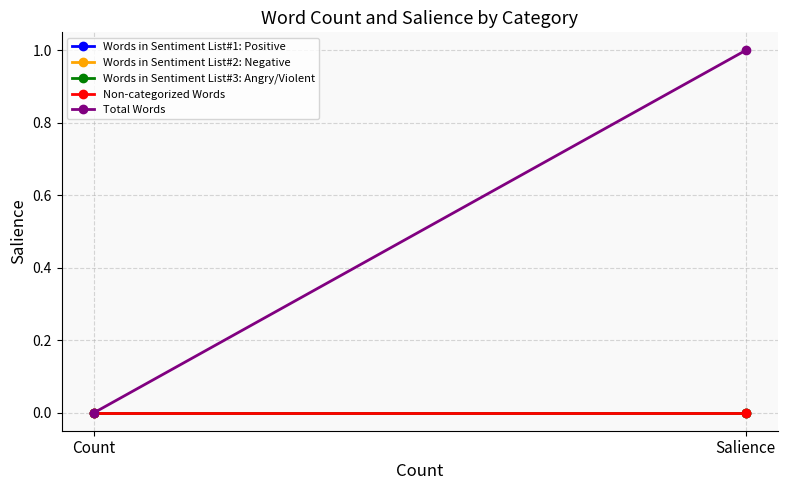

Which series has the largest total across all categories?

Total Words